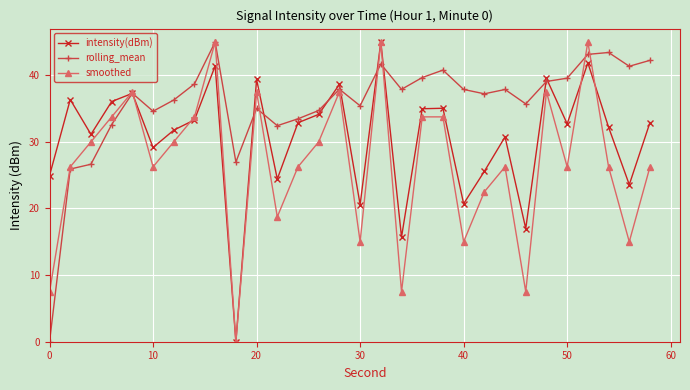

How many interior local valleys does the smoothed series have?

9